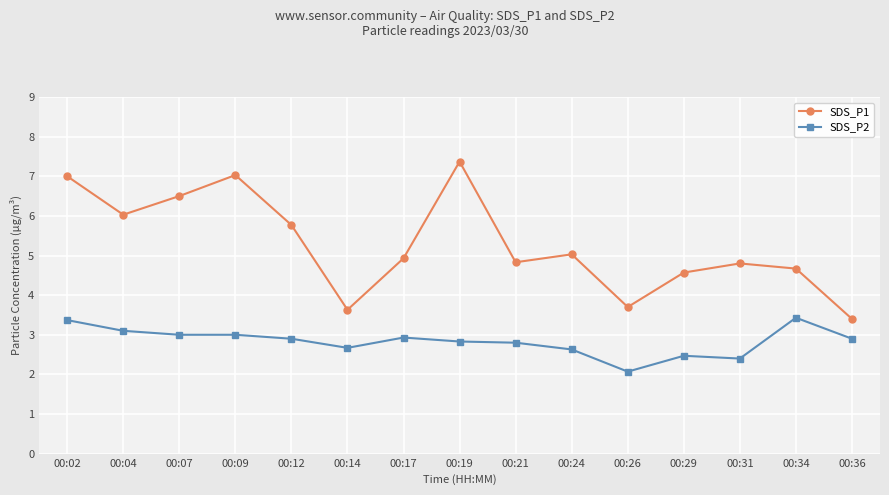

At which label does SDS_P1 first exceed 4?

00:02